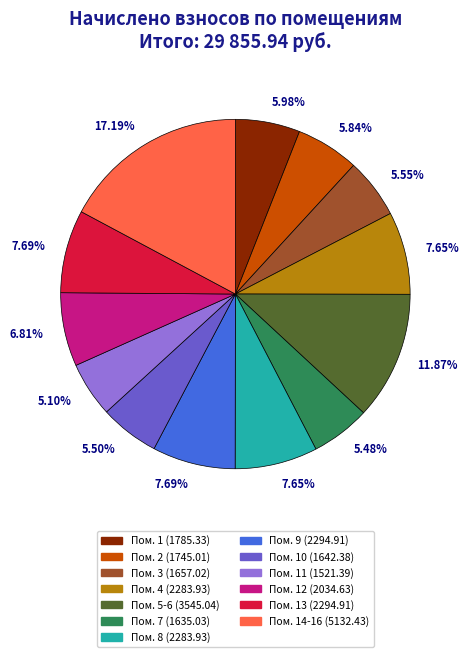

Is there any slice that represents more than half of the pie?

No